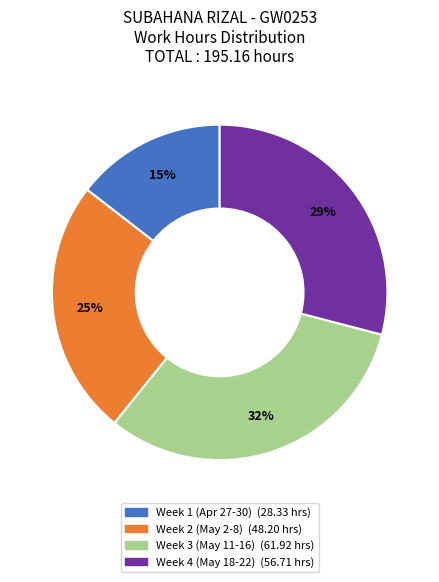

How many slices are in this pie chart?

4